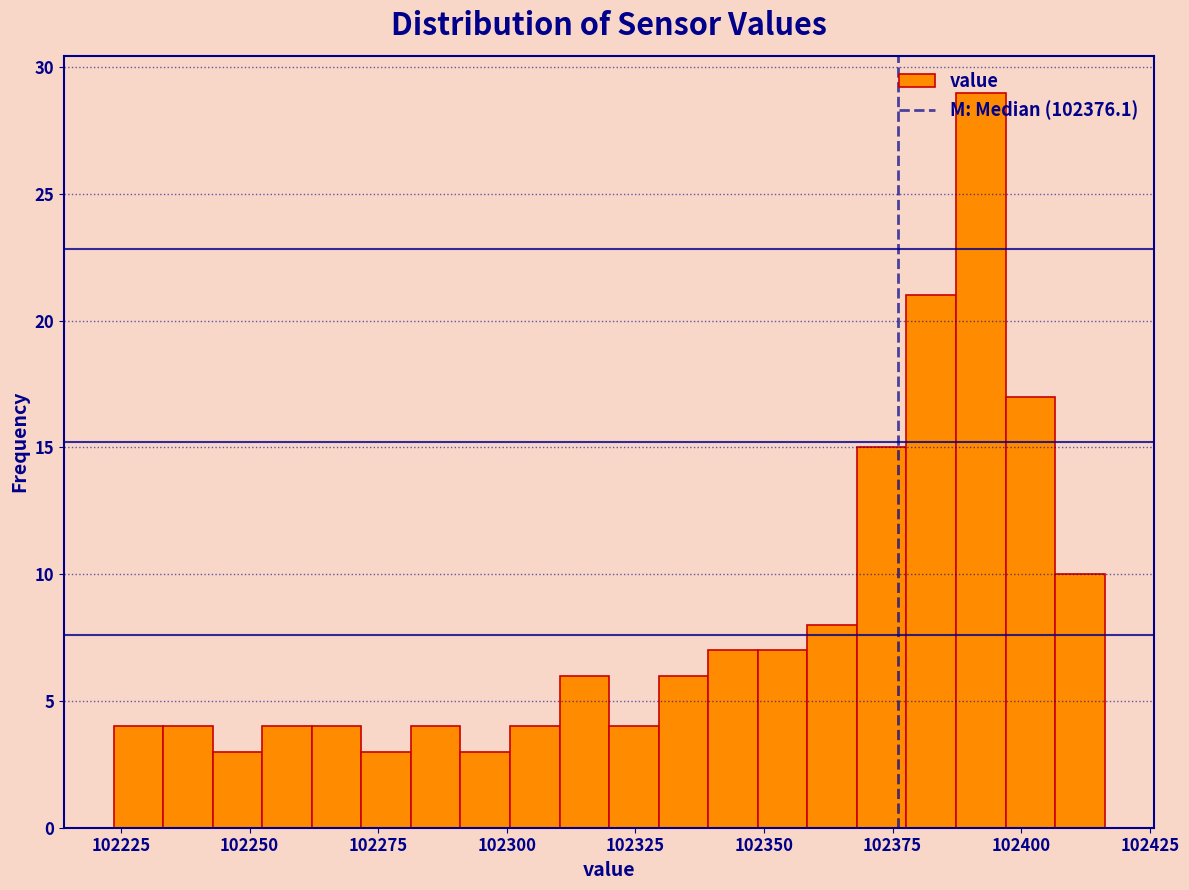

Read against the x-axis, roughly where is the centre of the tallest bar?

102390